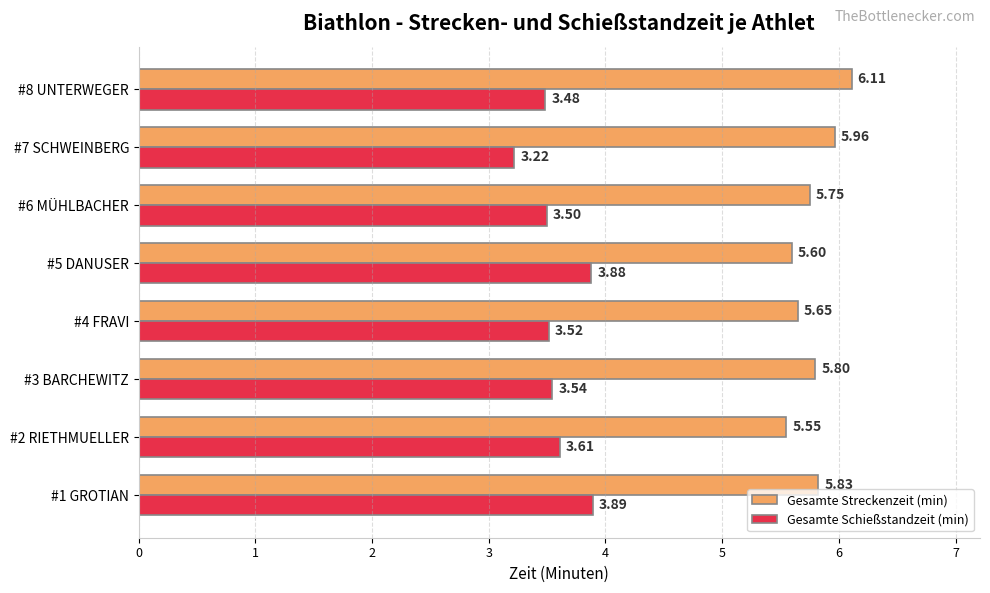

Which series has the largest range (max minus min)?

Gesamte Schießstandzeit (min)